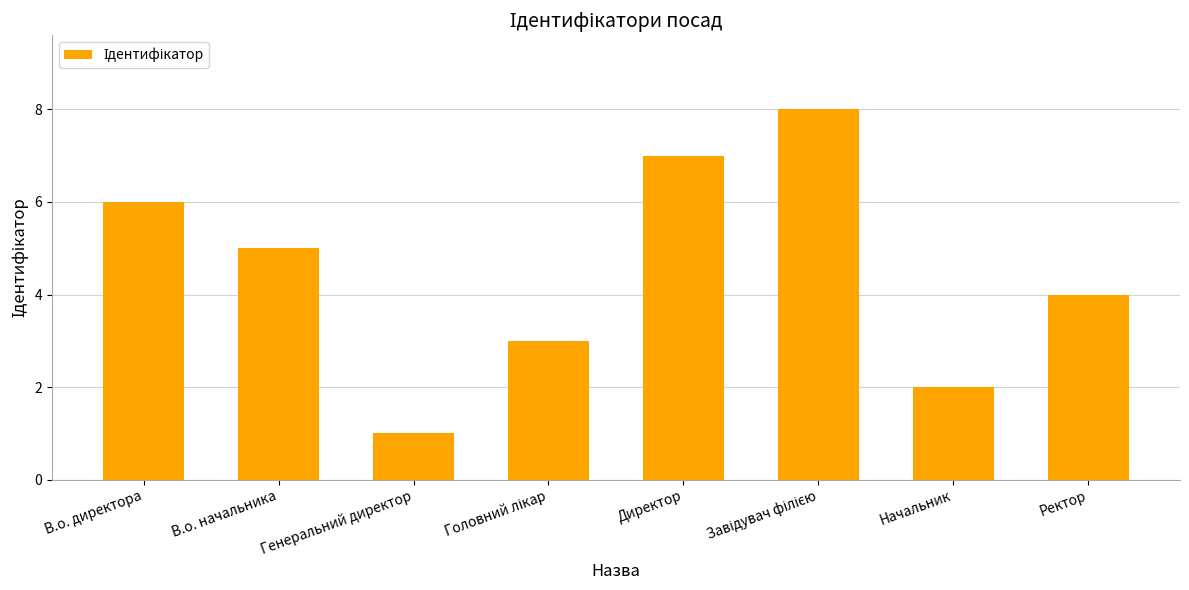

What is the maximum value shown in the chart?

8